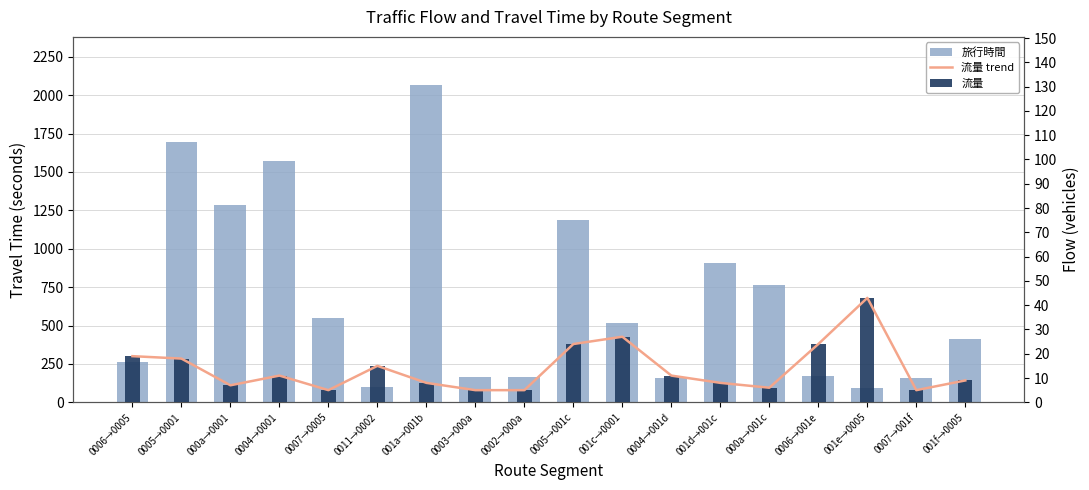

Reading left to right, what are all the values shown in this chart?

旅行時間: 262	1697	1285	1570	551	100	2069	166	167	1188	518	161	905	762	174	94	157	410
流量 trend: 19	18	7	11	5	15	8	5	5	24	27	11	8	6	24	43	5	9
流量: 19	18	7	11	5	15	8	5	5	24	27	11	8	6	24	43	5	9